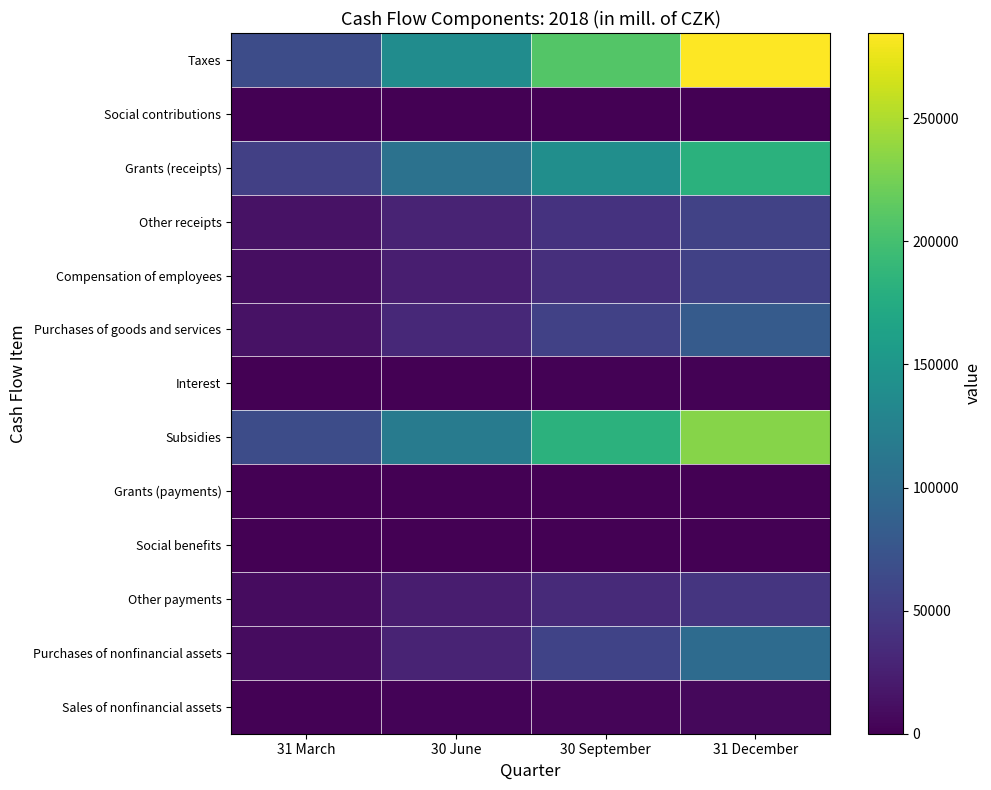

Which series has the largest range (max minus min)?

Taxes